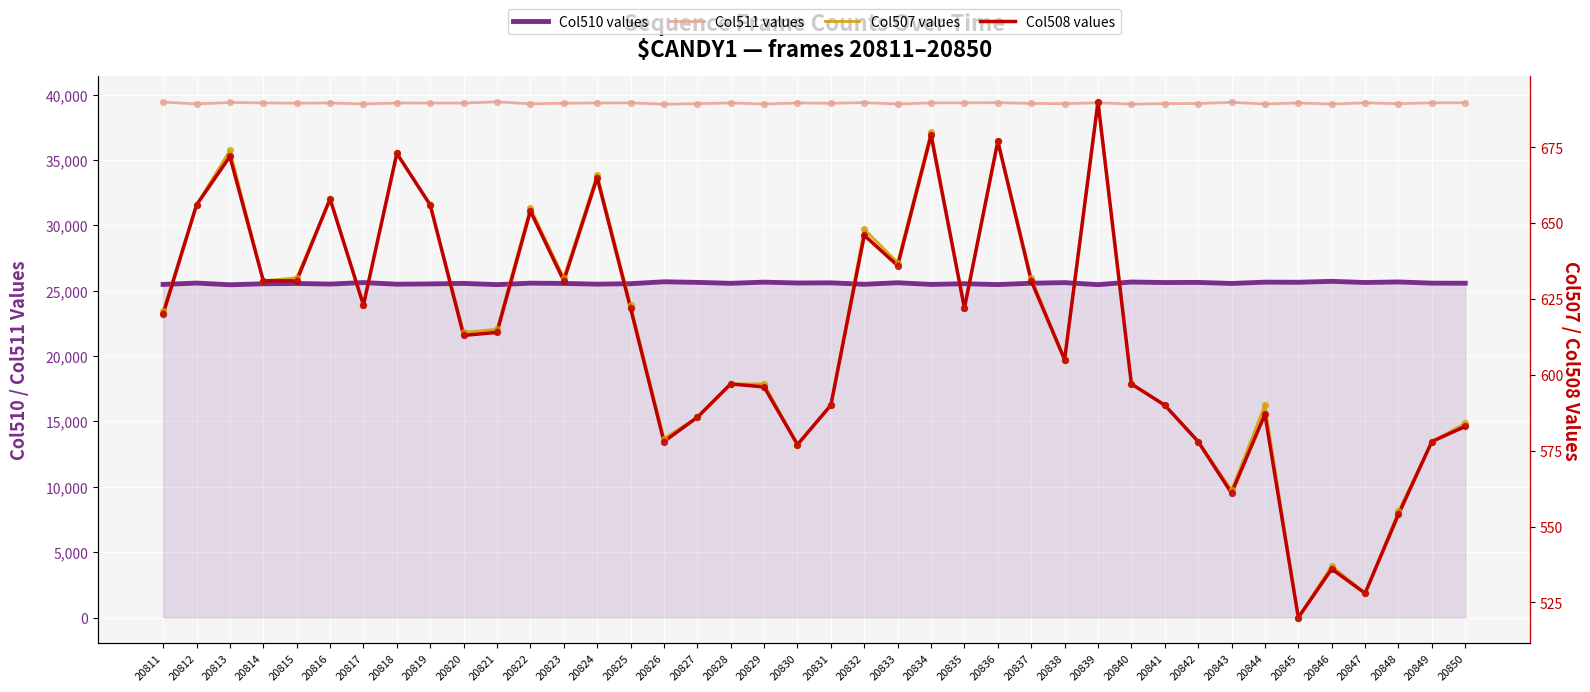

At which category is the sum across all series the highest?

20839